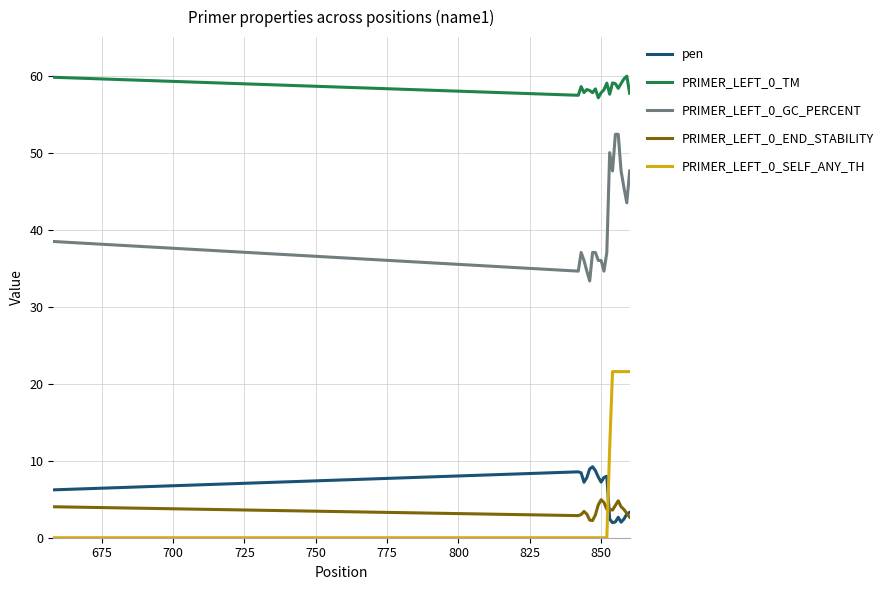

True or false: PRIMER_LEFT_0_SELF_ANY_TH and PRIMER_LEFT_0_TM cross at least once.

False